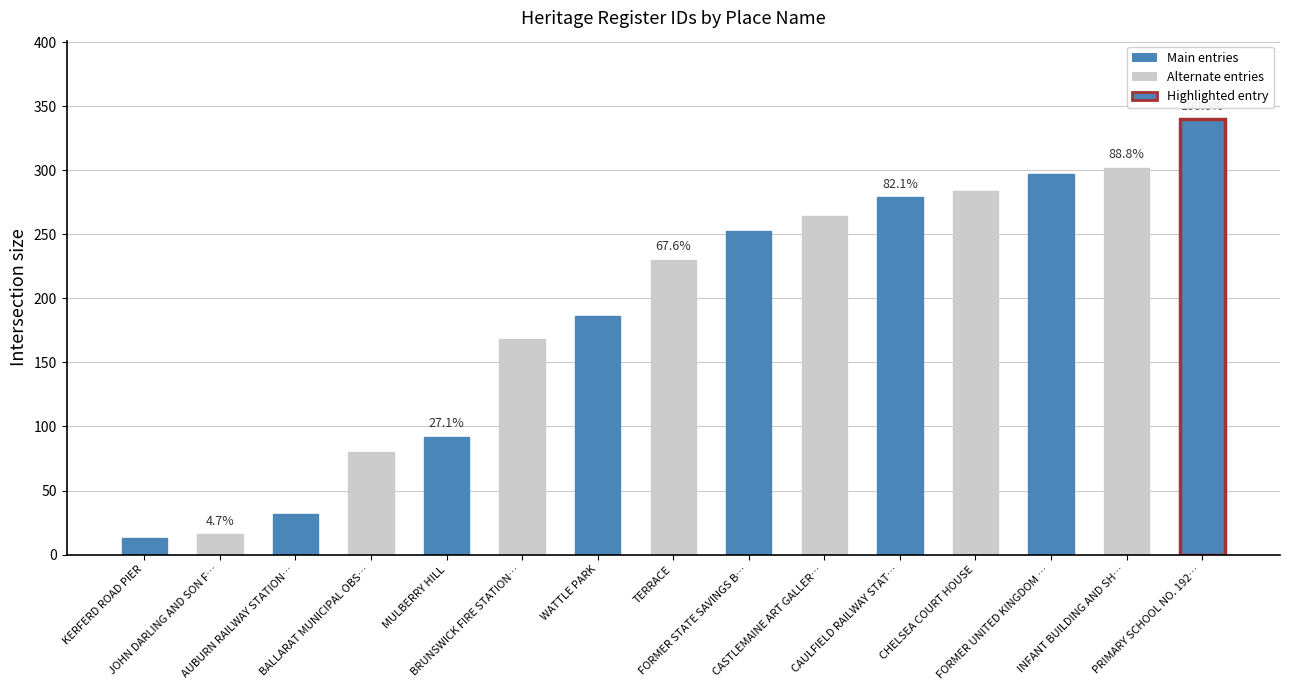

What position from the left is CHELSEA COURT HOUSE?

12